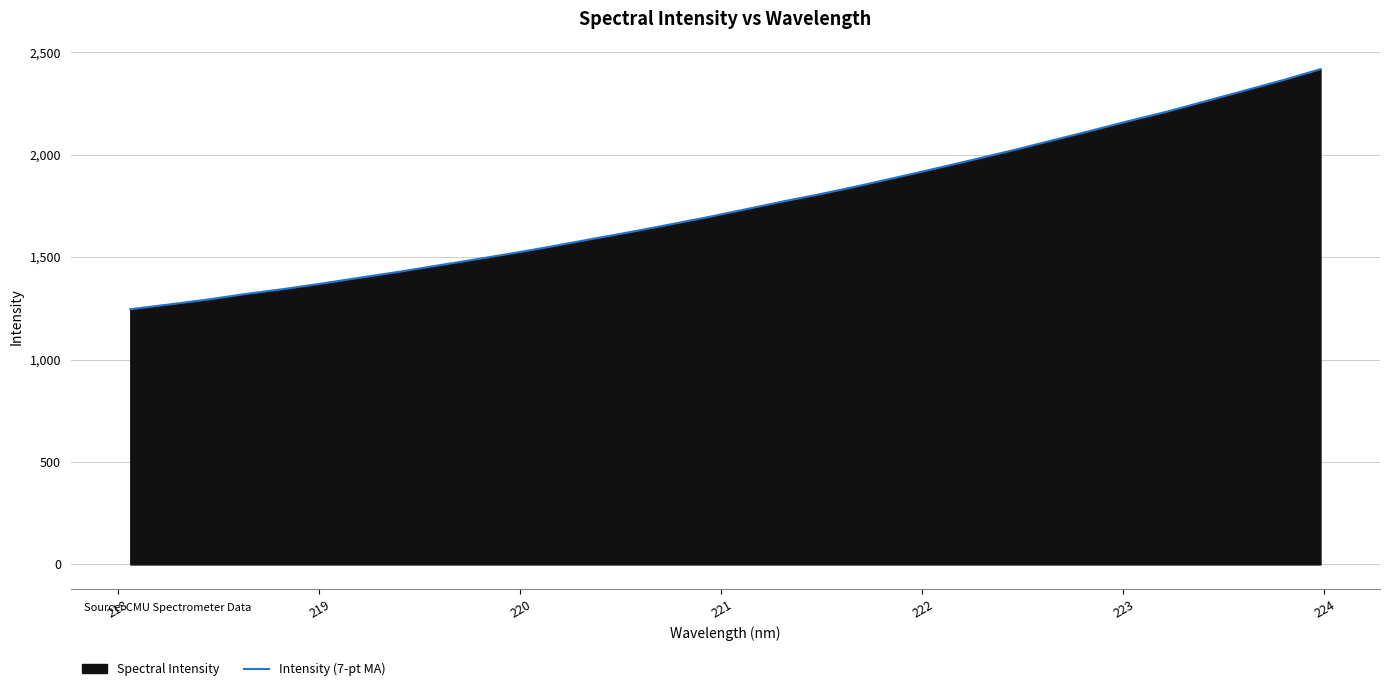

What is the difference between the second highest and minimum values?

1117.0